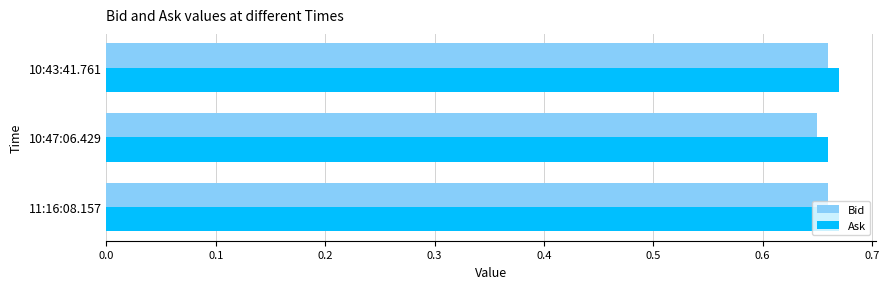

How many categories are shown in the chart?

3